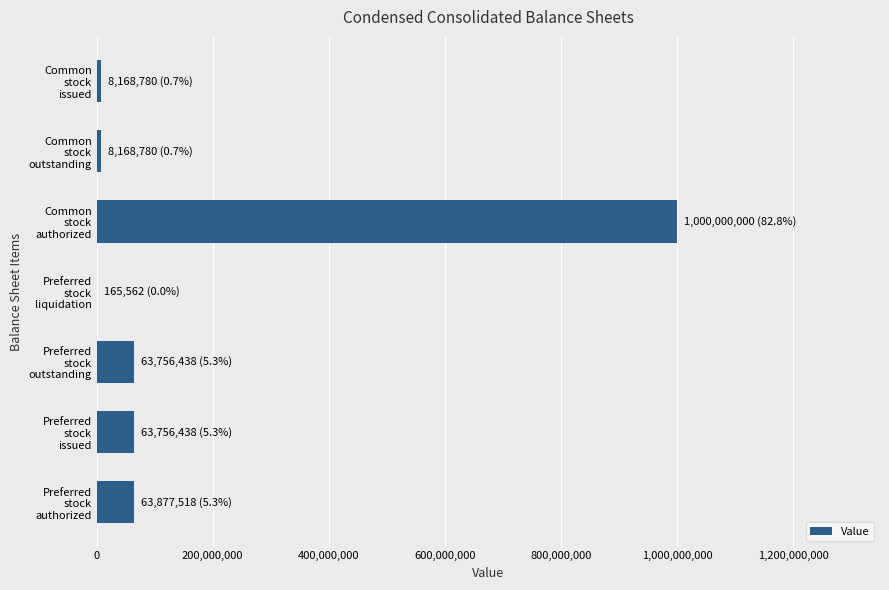

What is the sum of all values?

1207893516